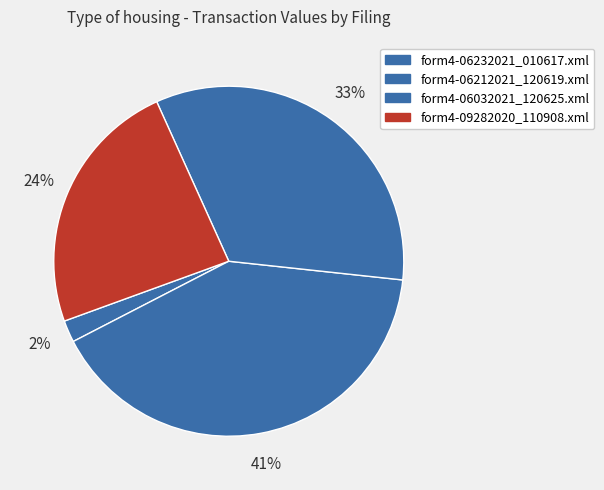

Rank the categories by value from lowest to highest.

form4-06232021_010617.xml, form4-09282020_110908.xml, form4-06032021_120625.xml, form4-06212021_120619.xml